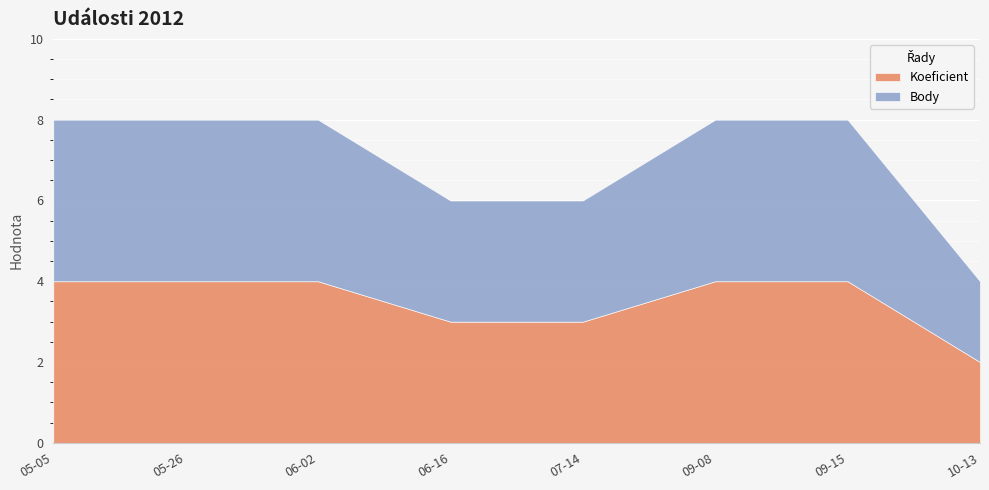

At 2012-10-13, list the series in order from largest to smallest.

Koeficient, Body